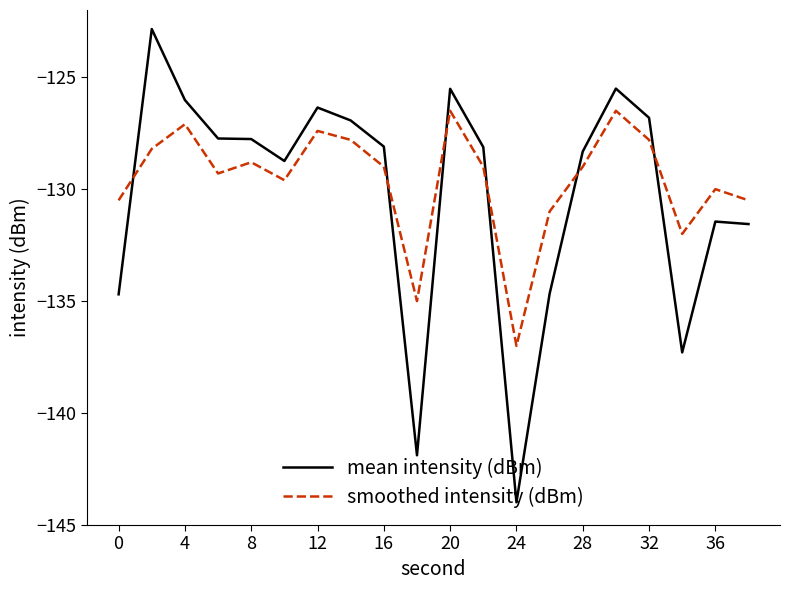

Which series has the largest range (max minus min)?

mean intensity (dBm)